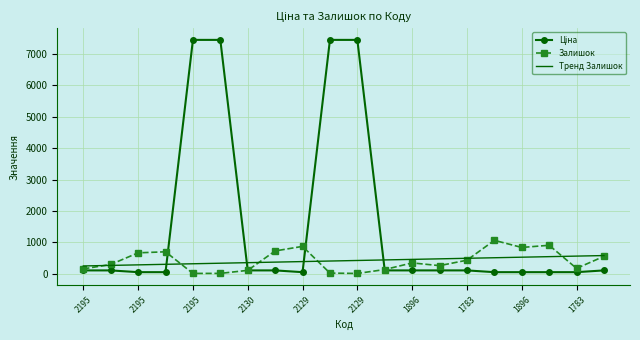

Rank the series by their maximum value, from lowest to highest.

Тренд Залишок, Залишок, Ціна